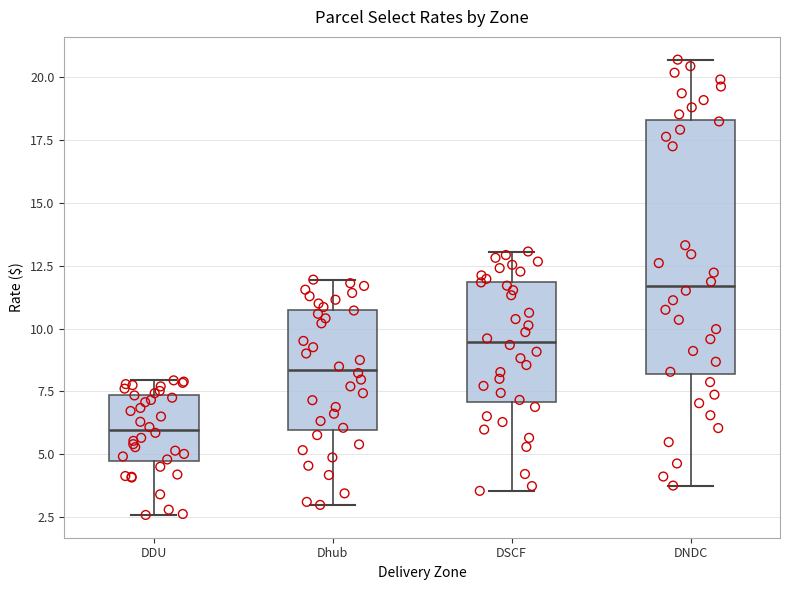

Reading left to right, read every box against the y-axis: the position of its median line, the range the box covers, and the ends of its whiskers. The values are not printed on the chart, so give them approximately, as read against the axis.

DDU: median 6.0, box 4.5 to 7.5, whiskers 2.5 to 8.0
Dhub: median 8.5, box 6.0 to 11.0, whiskers 3.0 to 12.0
DSCF: median 9.5, box 7.0 to 12.0, whiskers 3.5 to 13.0
DNDC: median 11.5, box 8.0 to 18.5, whiskers 4.0 to 20.5